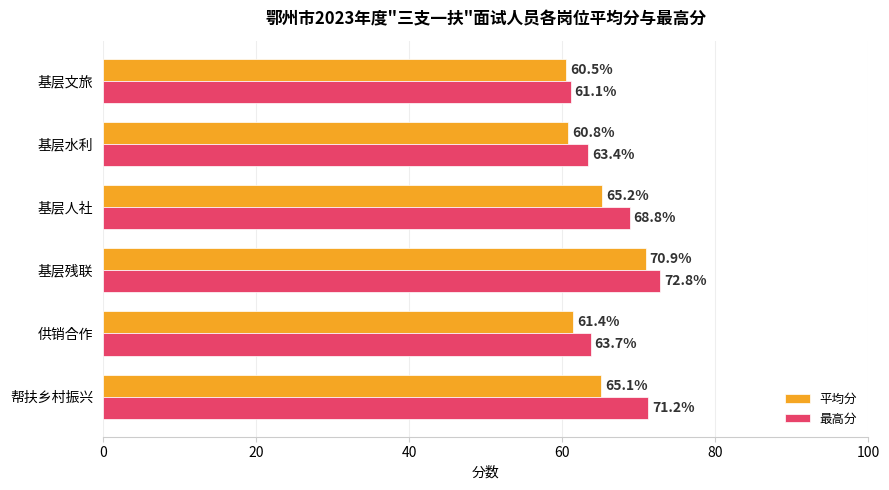

What is the total value across all series at 帮扶乡村振兴?

136.3